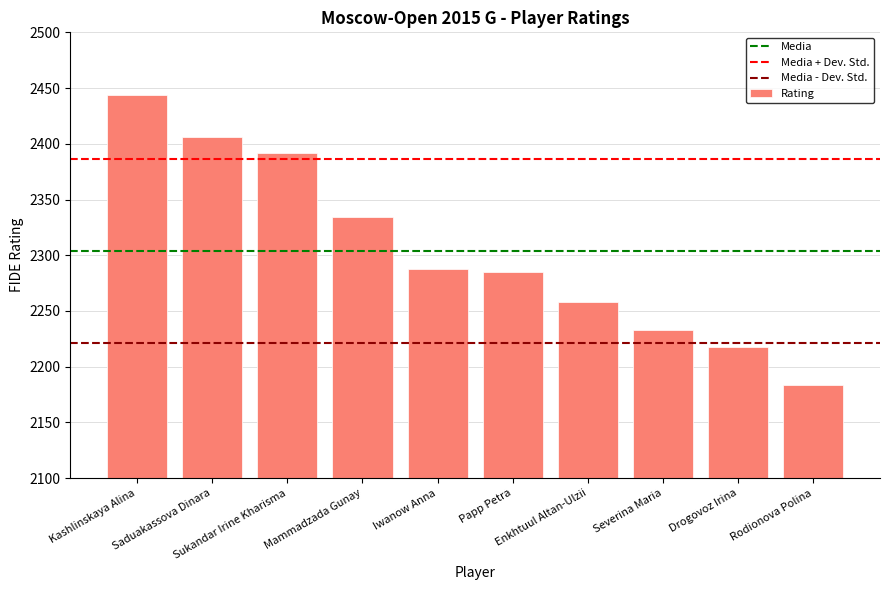

What is the ratio of the value at Iwanow Anna to the value at Papp Petra?

1.0